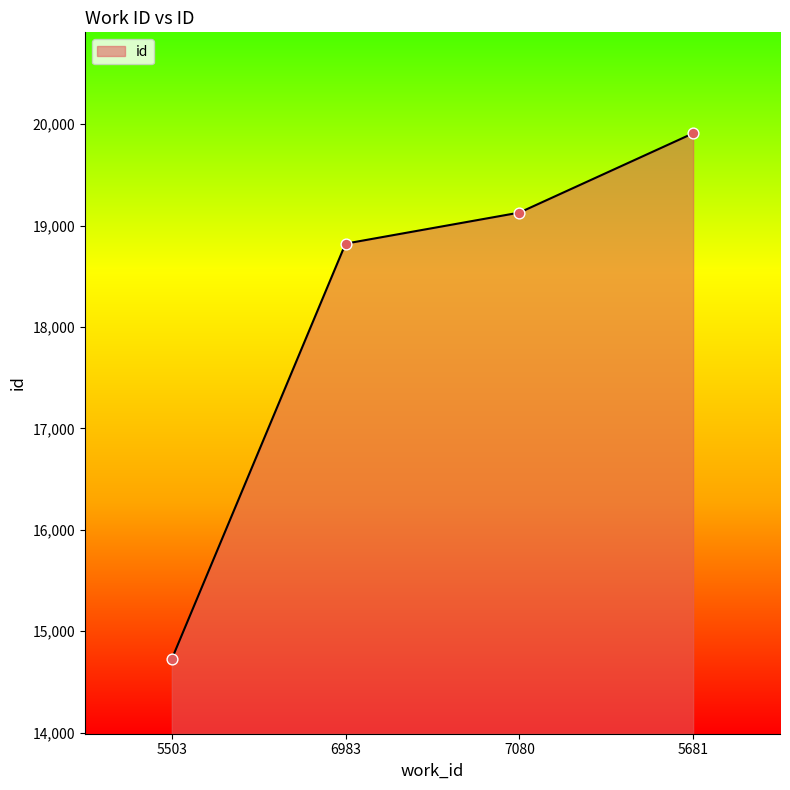

Approximately how many times larger is the value at 5681 compared to 6983?

1.1